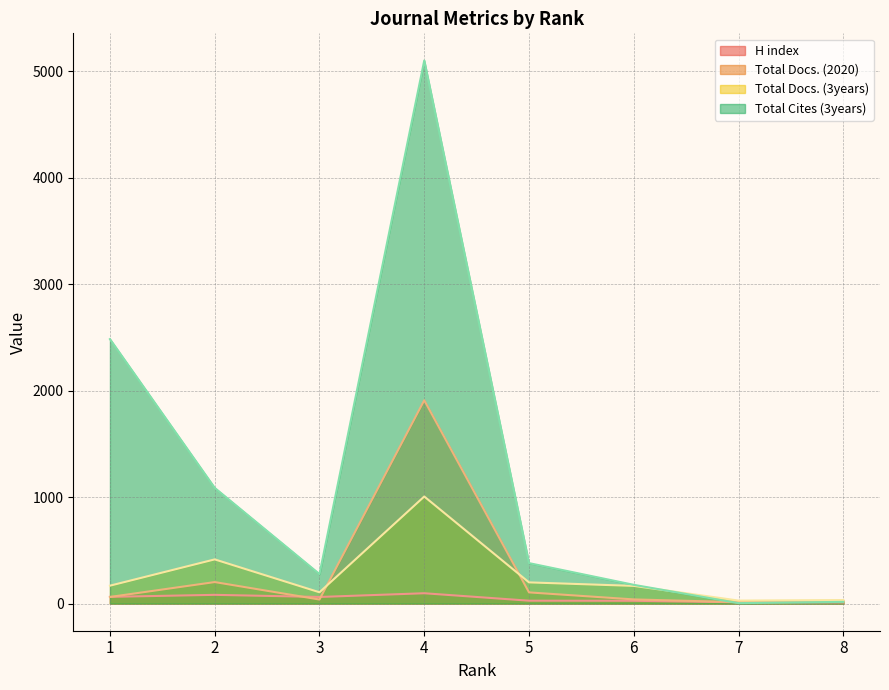

At which label is H index closest to 53?

3